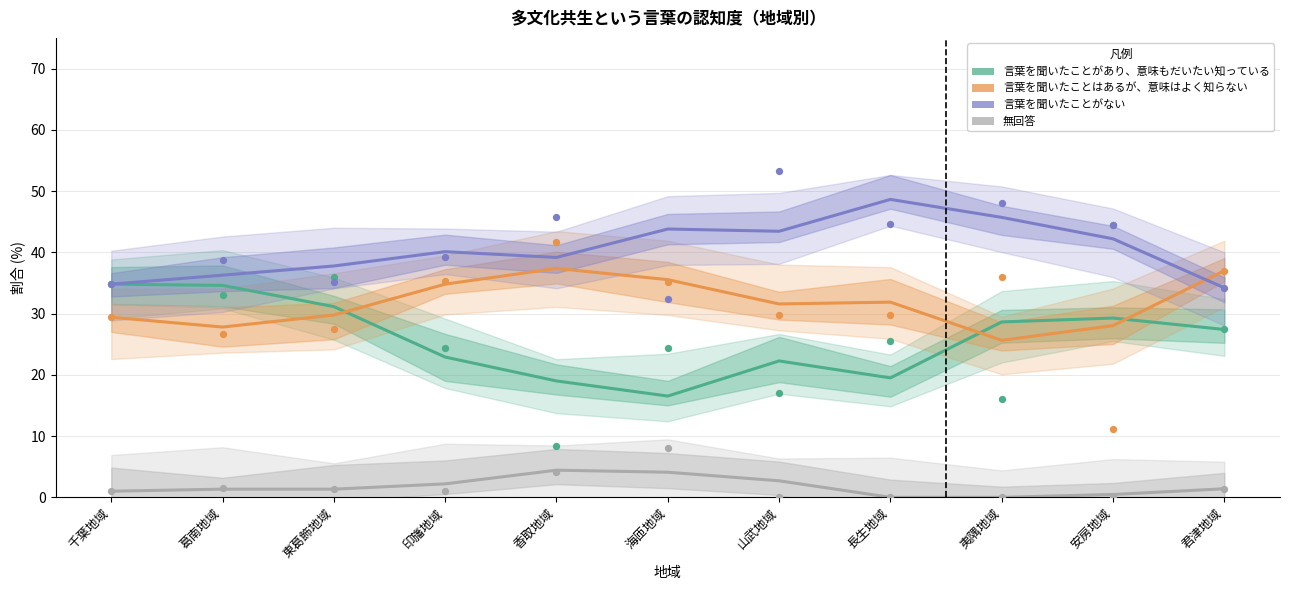

Which series has the largest total across all categories?

言葉を聞いたことがない